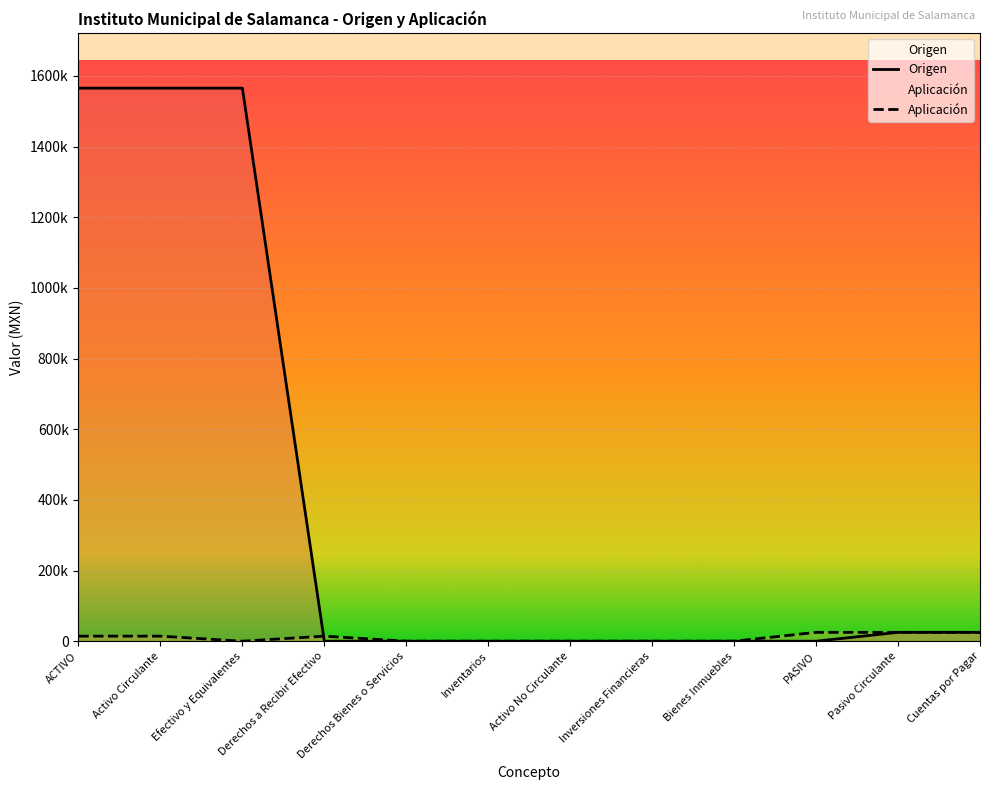

Rank the series by their average value, from highest to lowest.

Origen, Aplicación